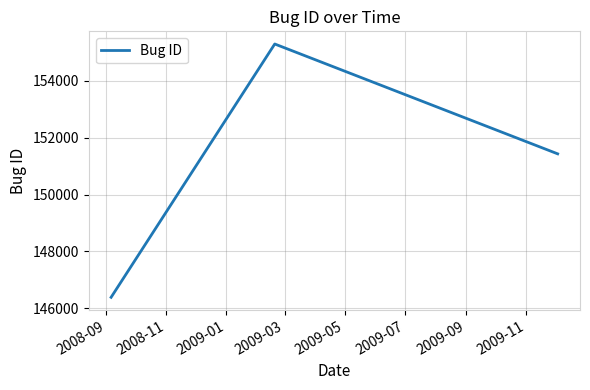

What is the minimum value shown in the chart?

146390